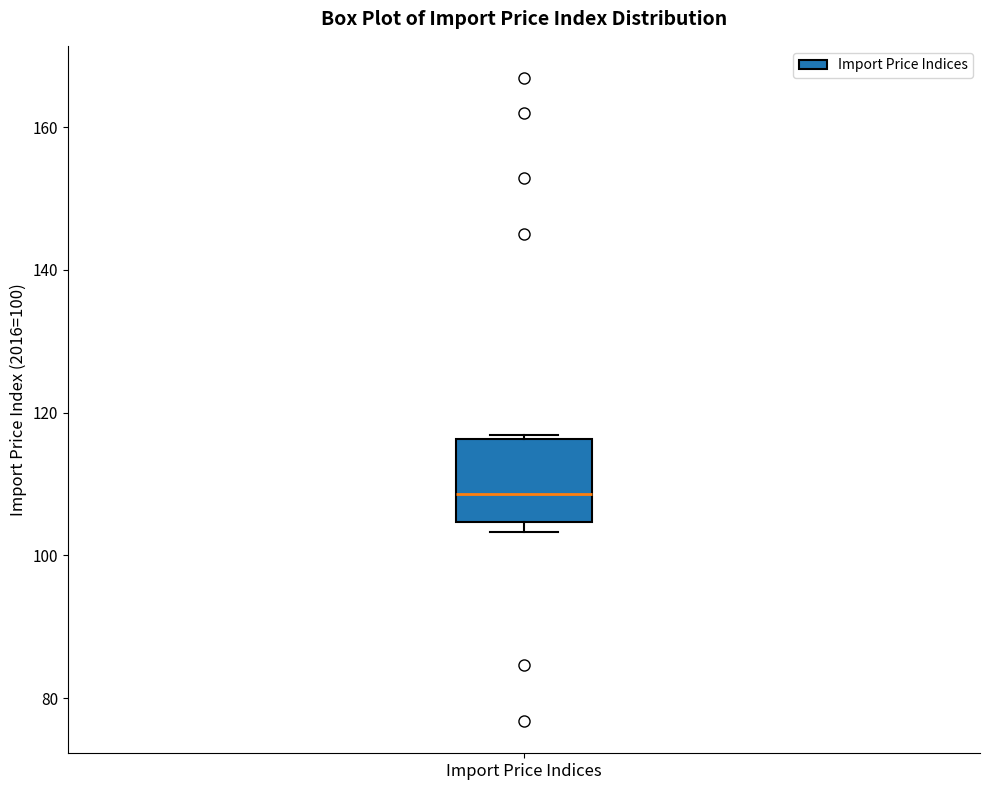

Where is the upper edge of the box for Import Price Indices on the y-axis? The values are not printed on the chart, so give them approximately, as read against the axis.

116